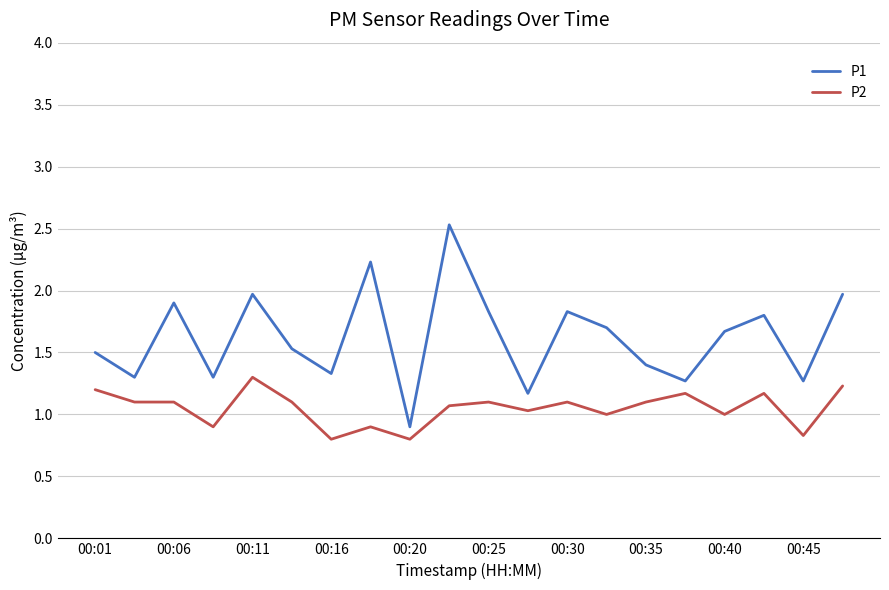

List the series in order of their overall mean, highest first.

P1, P2